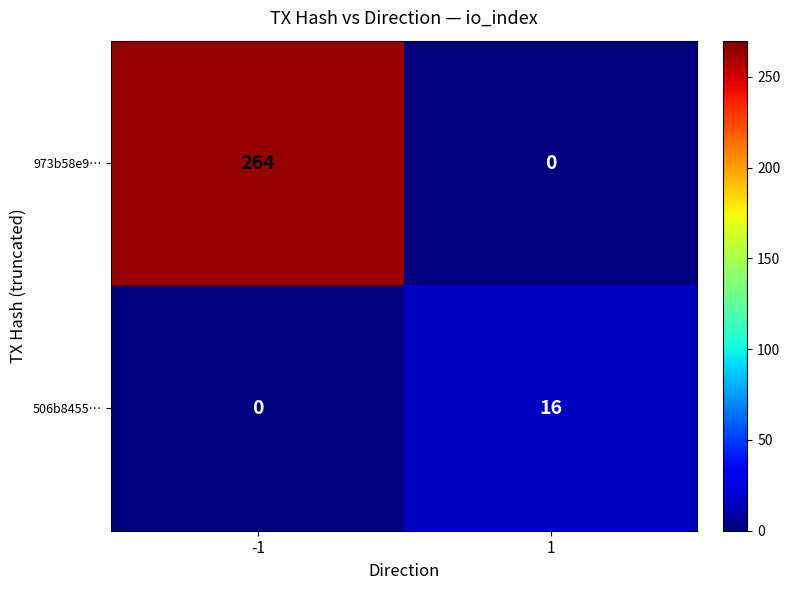

The 506b8455… series shows 4 at 1. True or false?

False